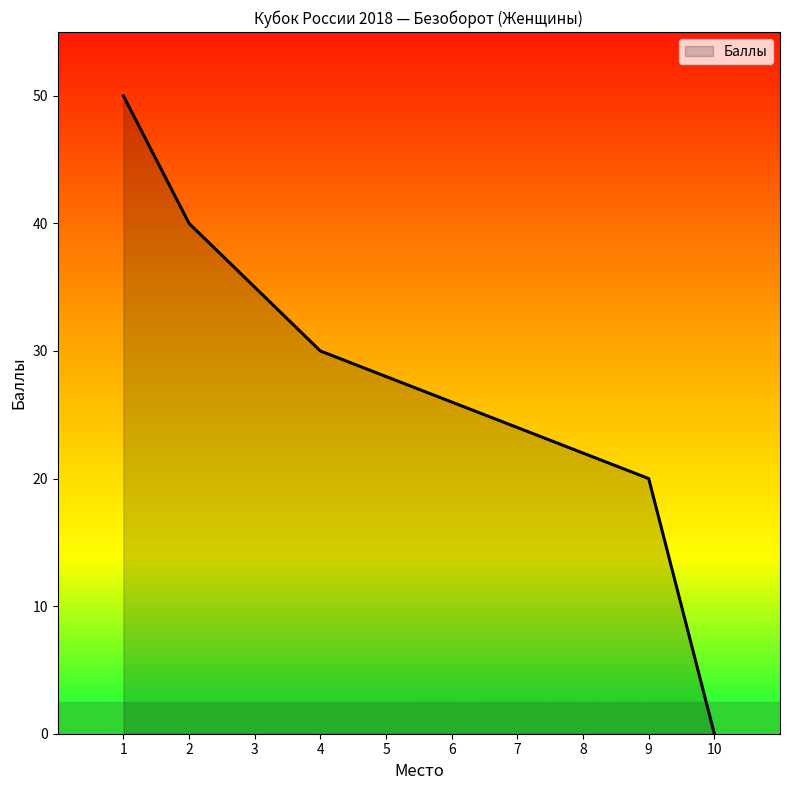

List the labels in order of value, smallest first.

10, 9, 8, 7, 6, 5, 4, 3, 2, 1